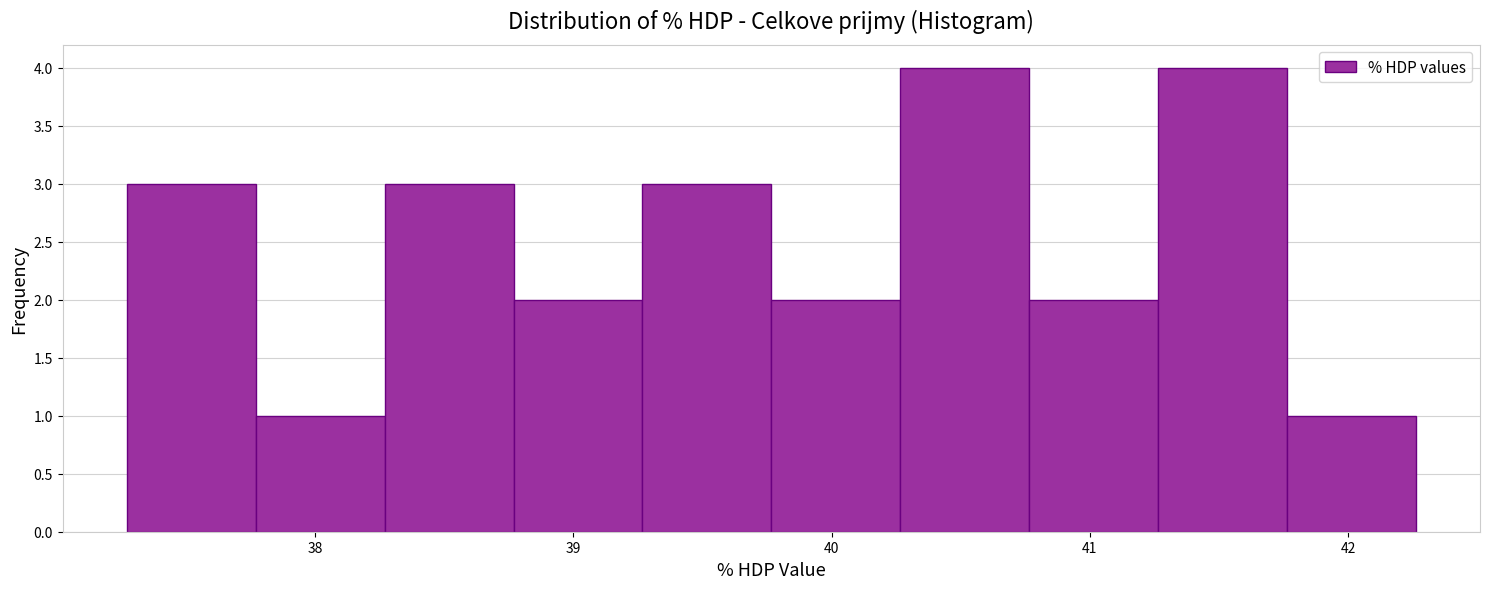

How tall is the bar that spans 37.3 to 37.8 on the x-axis? Neither the bar edges nor the heights are printed on the chart, so give them approximately, as read against the axes.

3